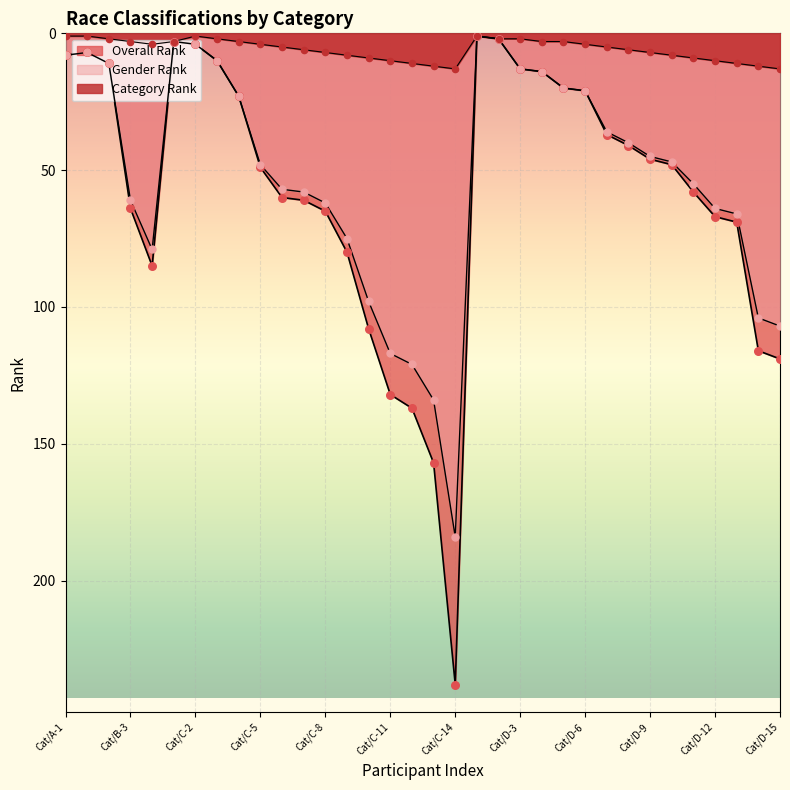

What are all the series names shown in the legend?

Overall Rank, Gender Rank, Category Rank